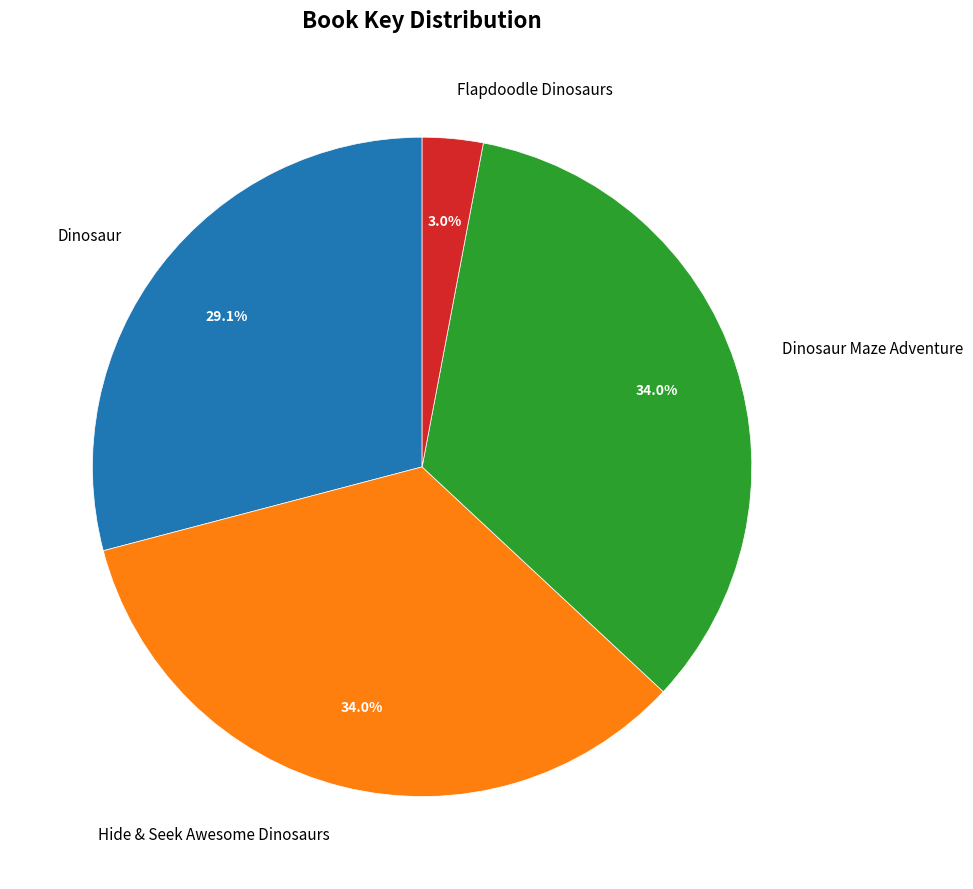

What percentage is NOT represented by Dinosaur?

70.9%